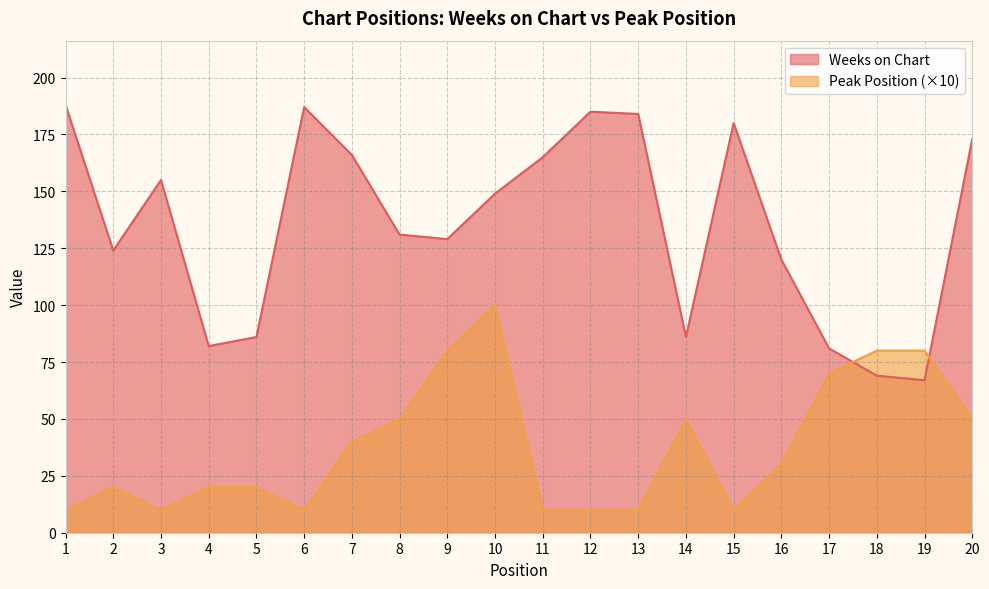

Which category has the lowest value across all series?

1